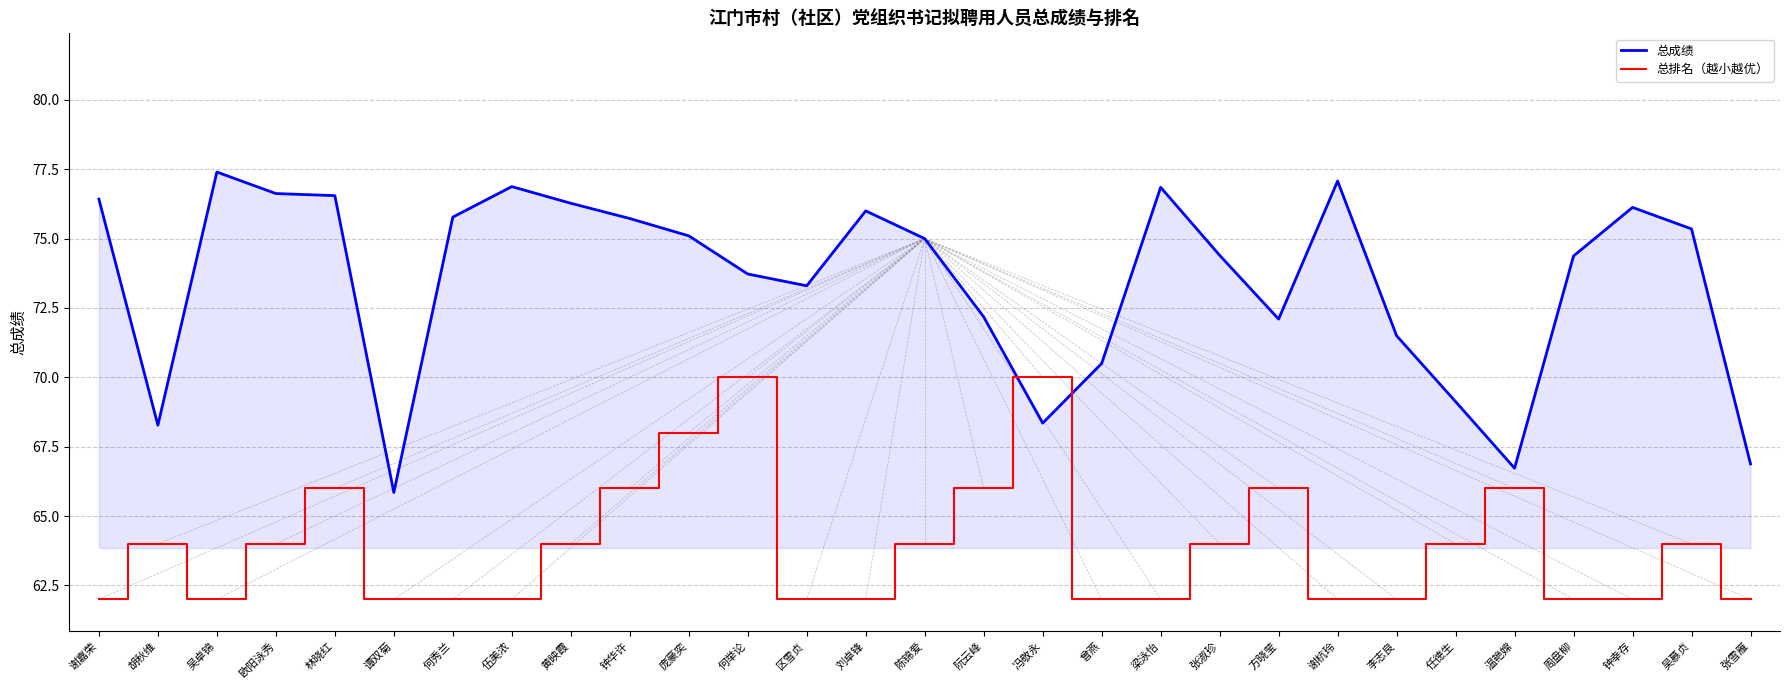

Rank the series by their maximum value, from lowest to highest.

总排名（越小越优）, 总成绩